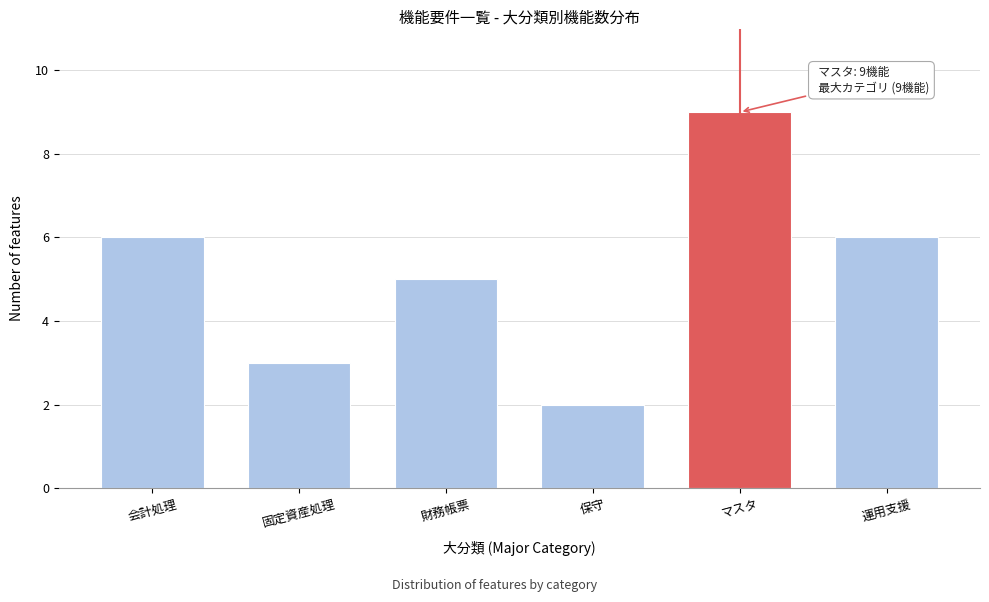

Reading left to right, what are all the values shown in this chart?

6	3	5	2	9	6